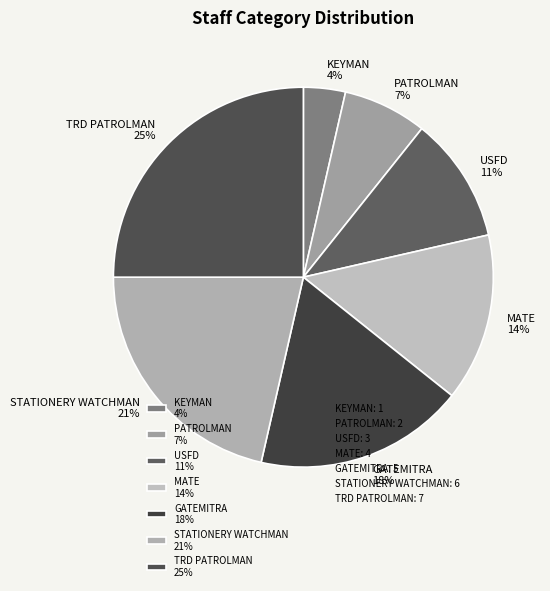

Which category has the biggest portion of the pie?

TRD PATROLMAN 25%